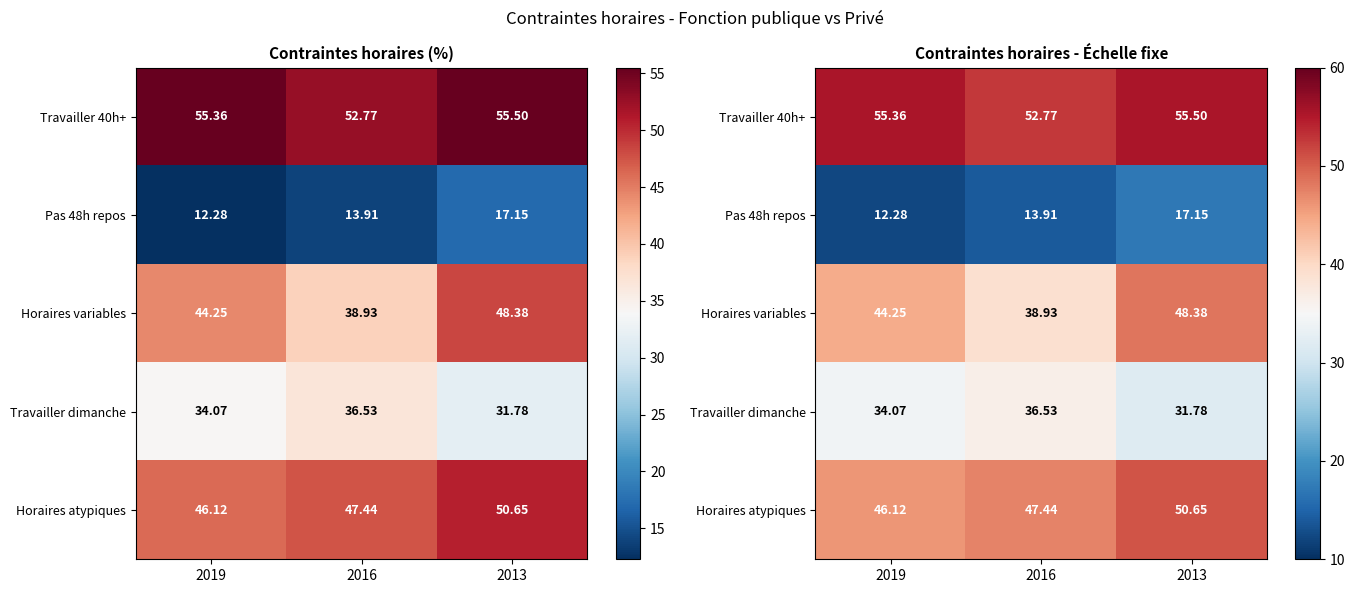

Is the value of Horaires variables at 2019 greater than the value of Travailler 40h+ at 2013?

No